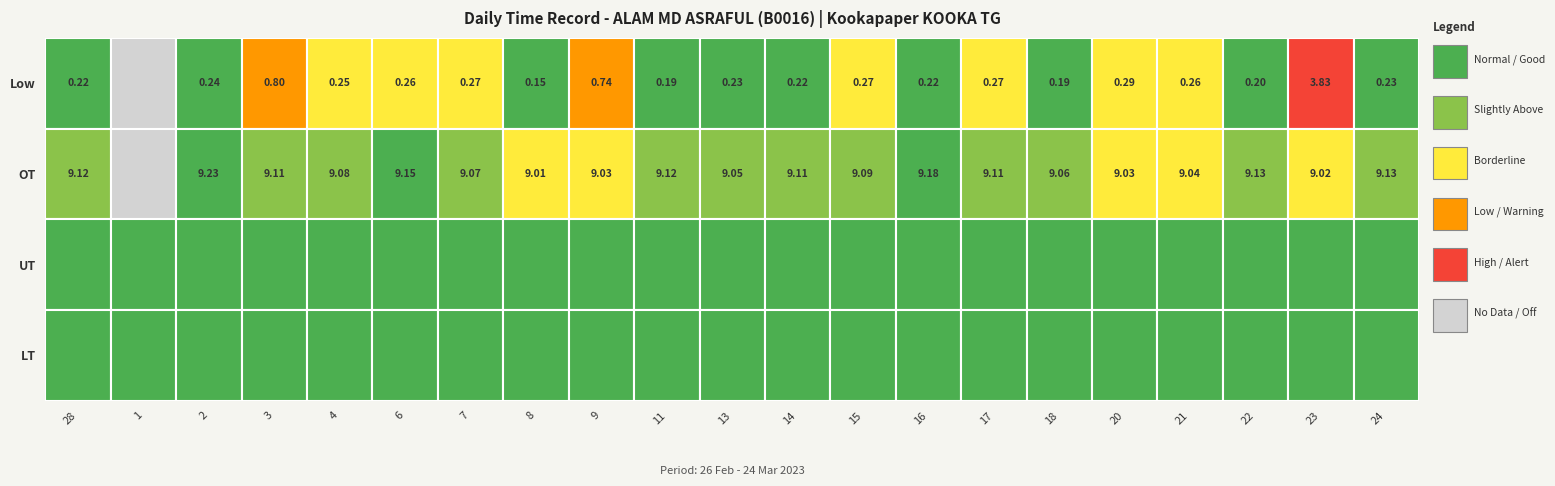

Between UT and LT, which is larger?

UT